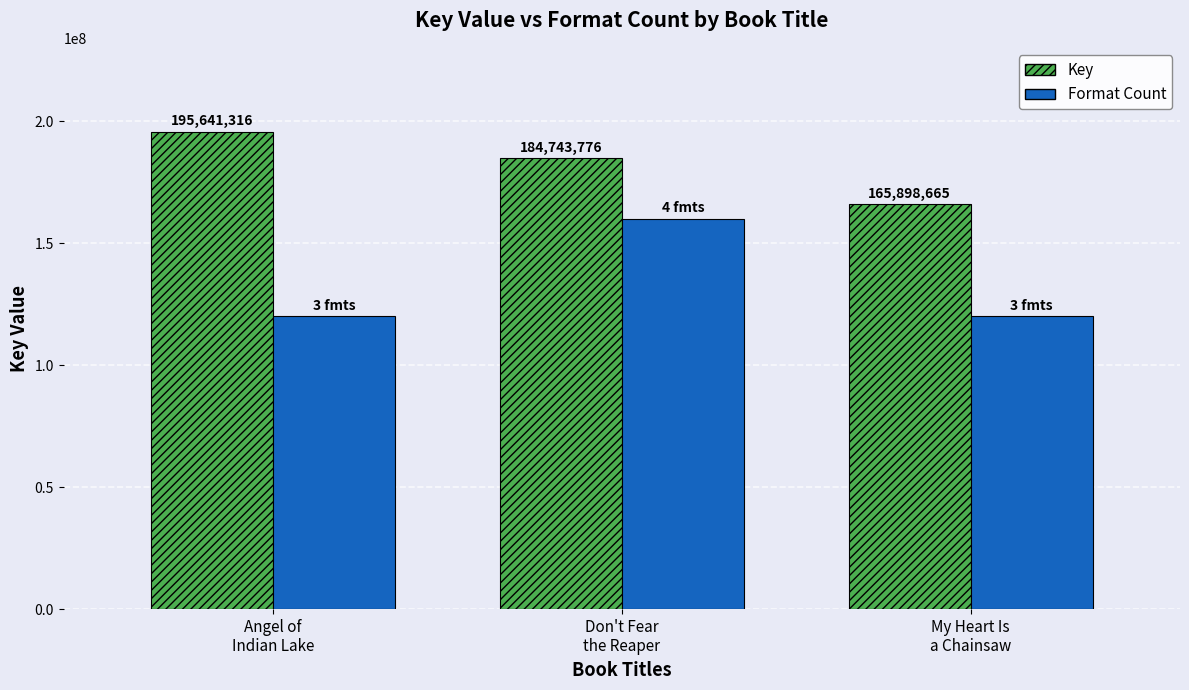

How many groups of bars are there?

3